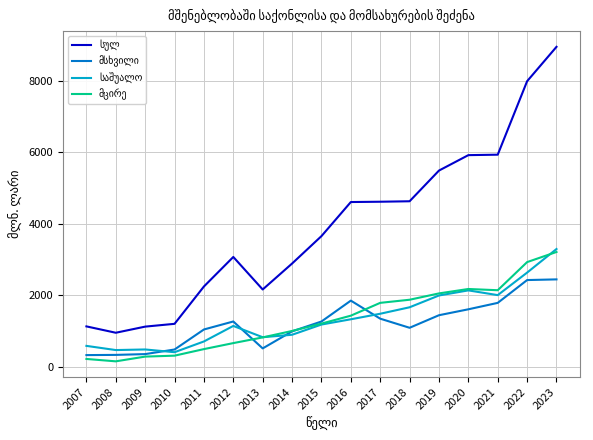

What is the spread (max minus min) of values at 2023?

6507.7